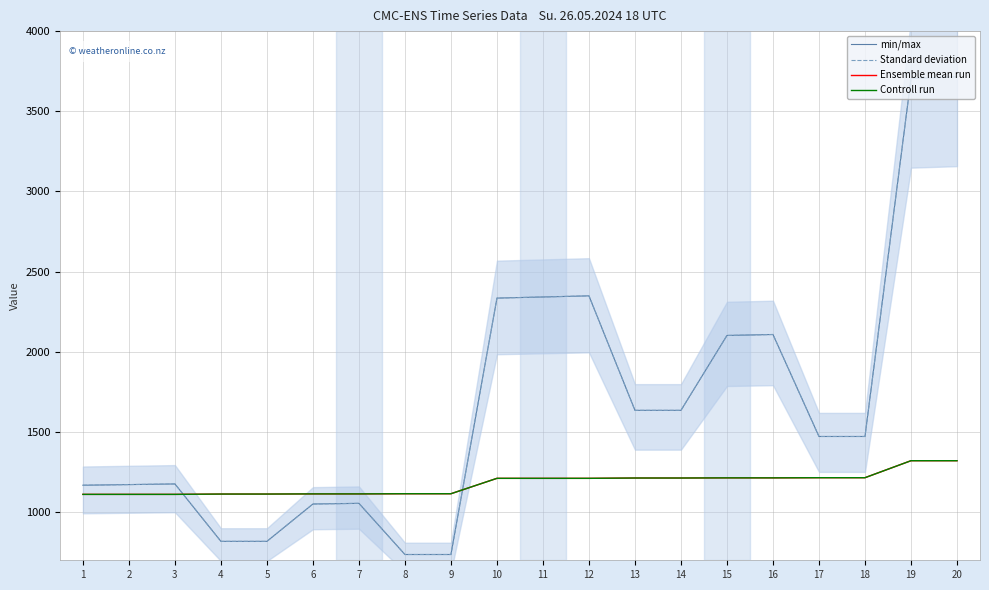

Is the value of min/max at 6 greater than the value of Standard deviation at 20?

No